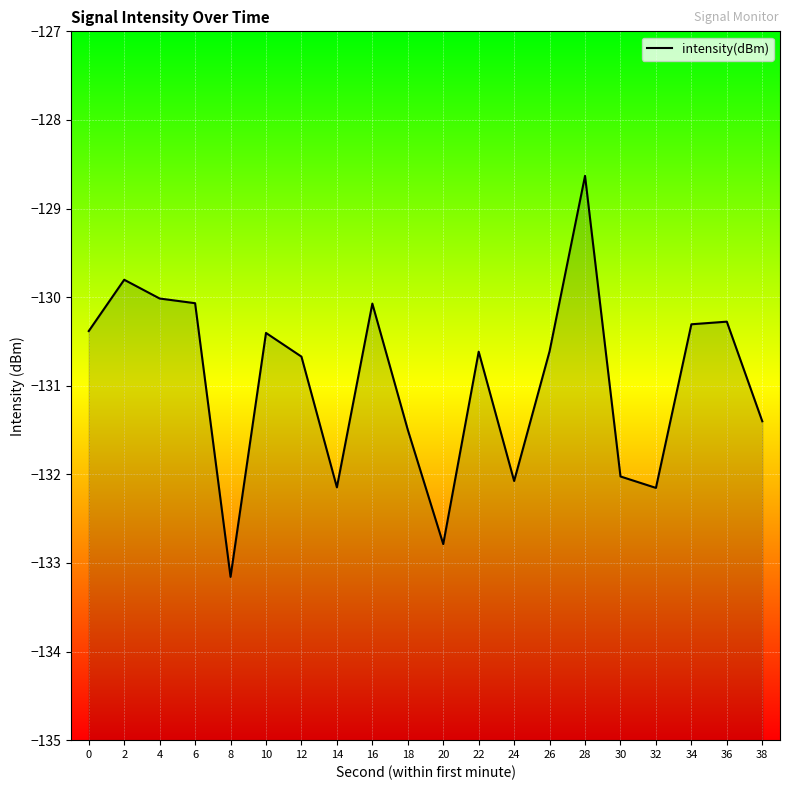

At which label is the value closest to -130?

4